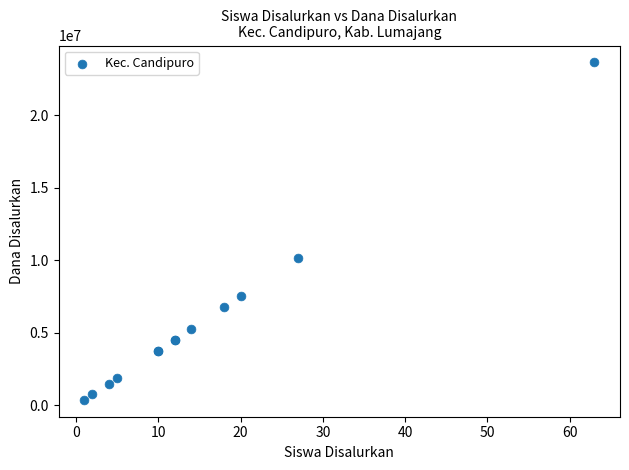

What Y value in the scatter plot is closest to 12000000?

10125000